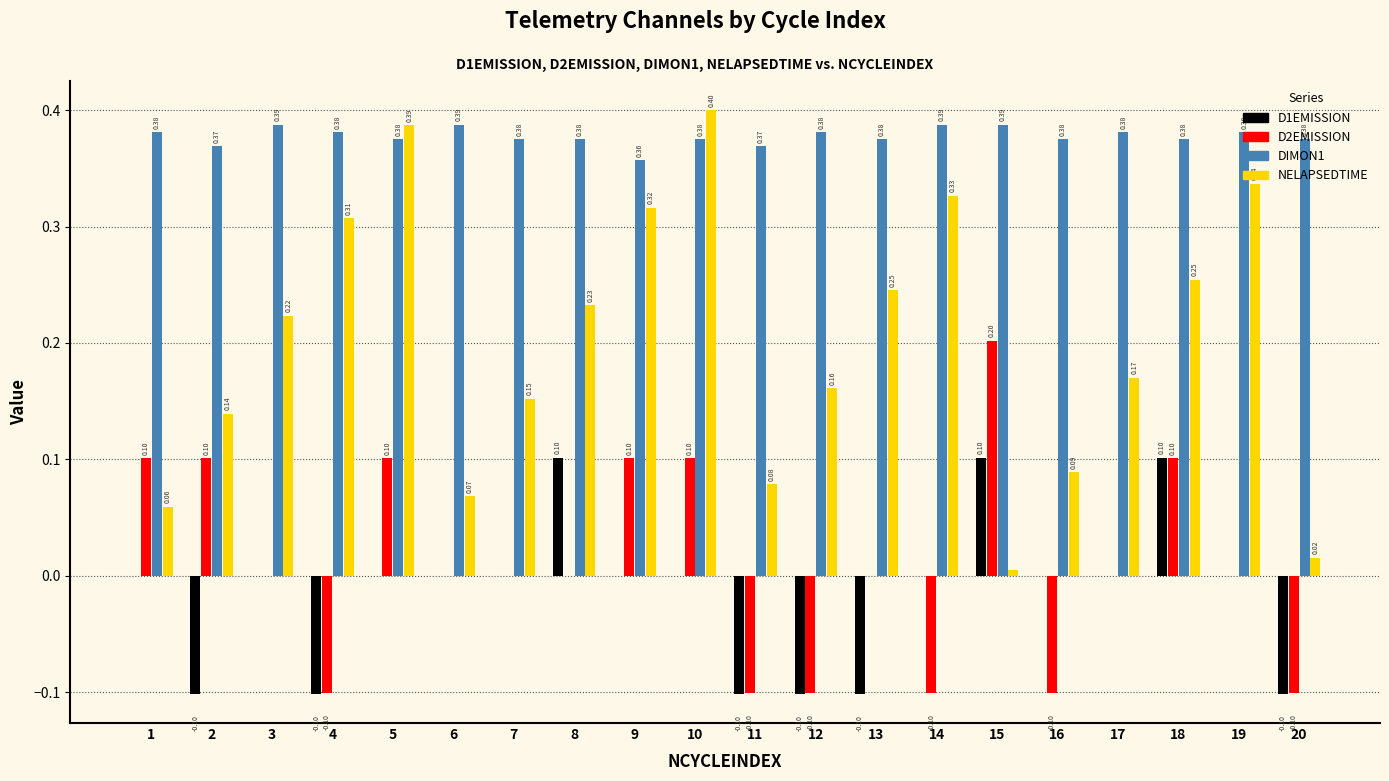

What is the spread (max minus min) of values at 2?

0.5